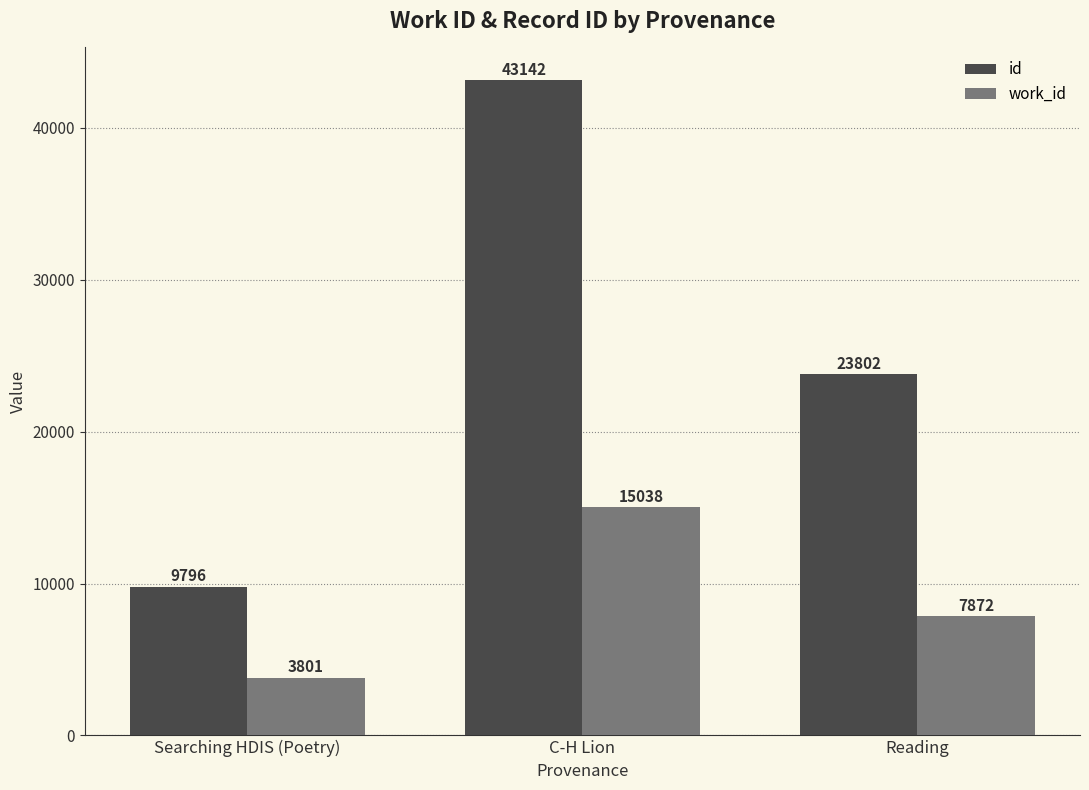

Rank the series by their average value, from lowest to highest.

work_id, id